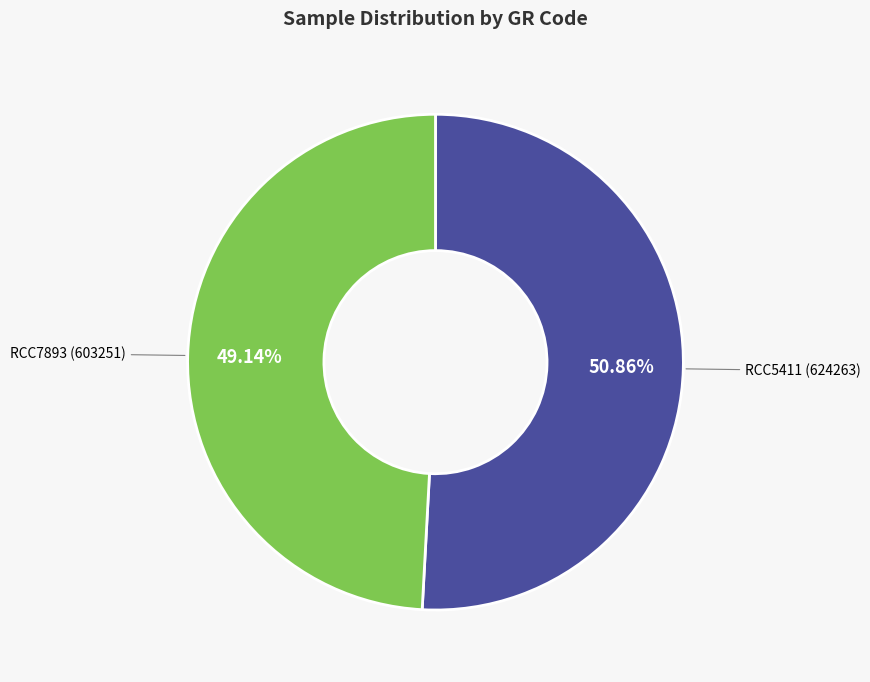

Is there any slice that represents more than half of the pie?

Yes